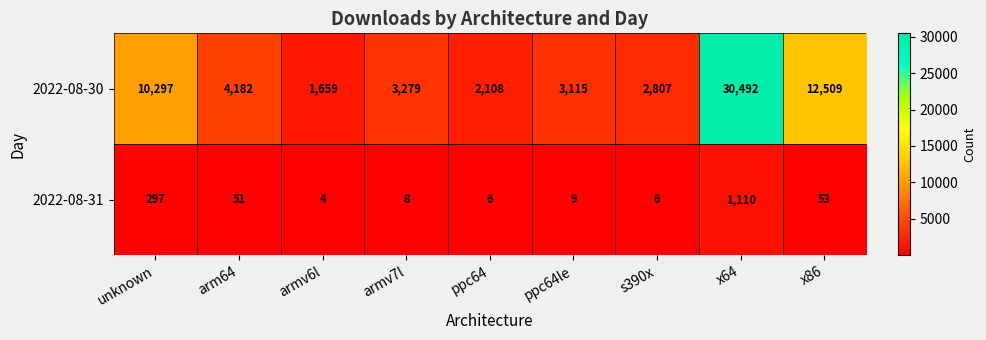

Which category has the highest value across all series?

x64